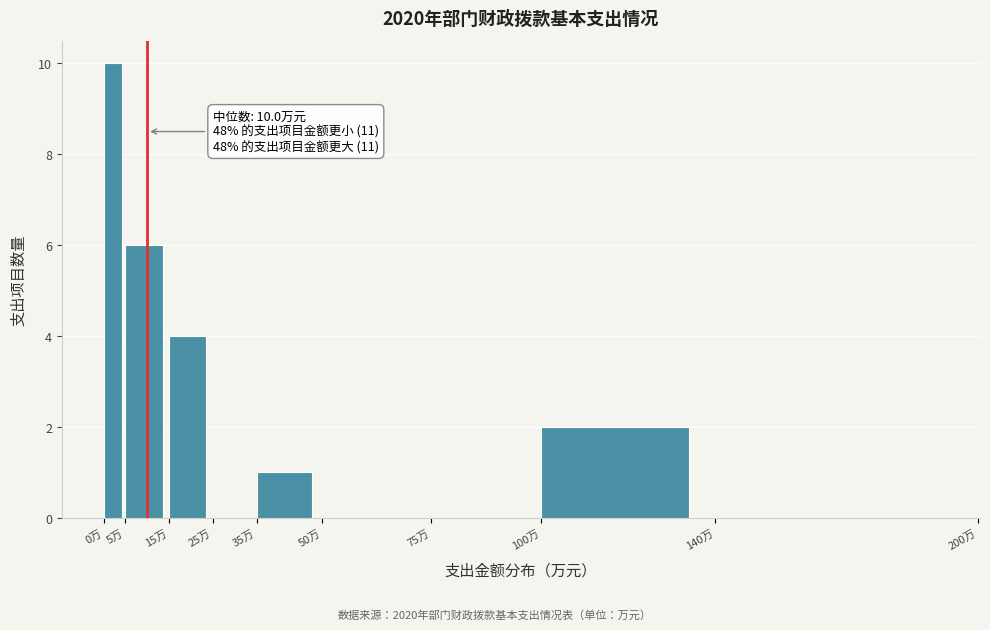

Which range on the x-axis has the tallest bar?

0 to 5